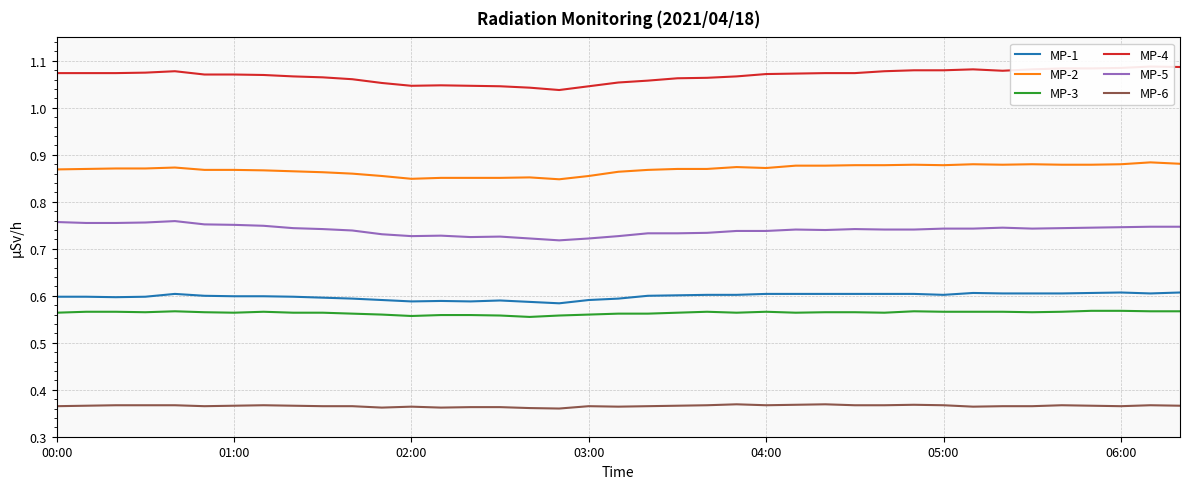

Does the chart have visible grid lines?

Yes